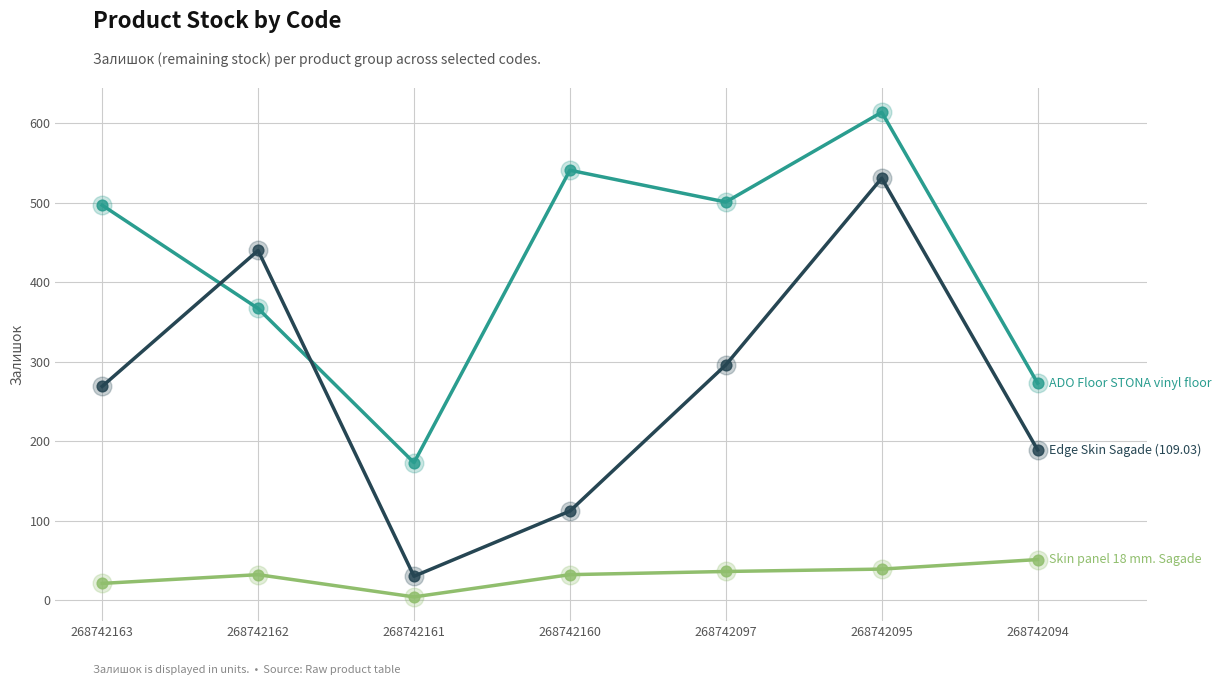

What is the total value across all series at 268742162?

839